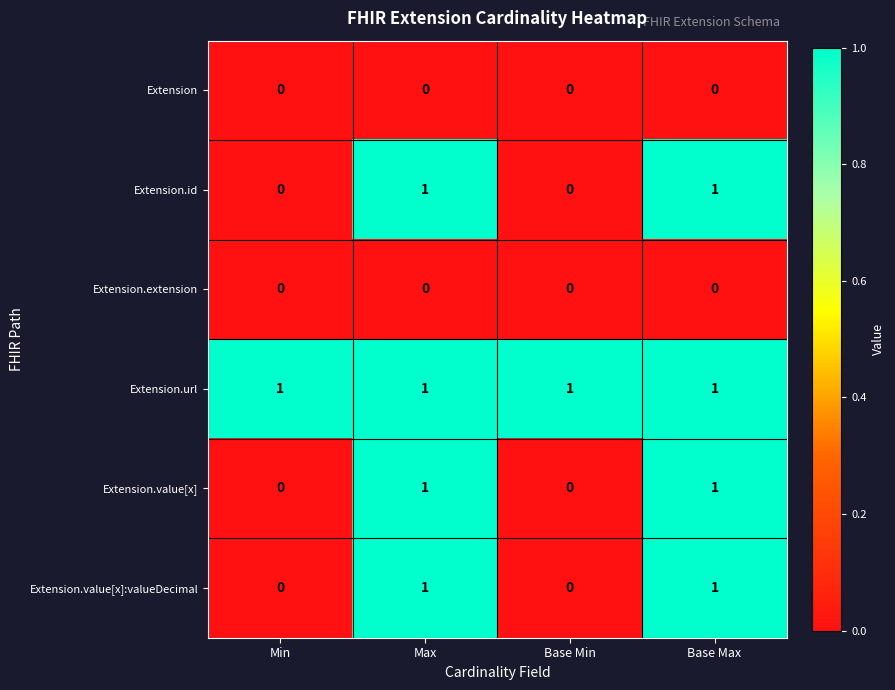

The Extension.value[x] series shows -1 at Min. True or false?

False